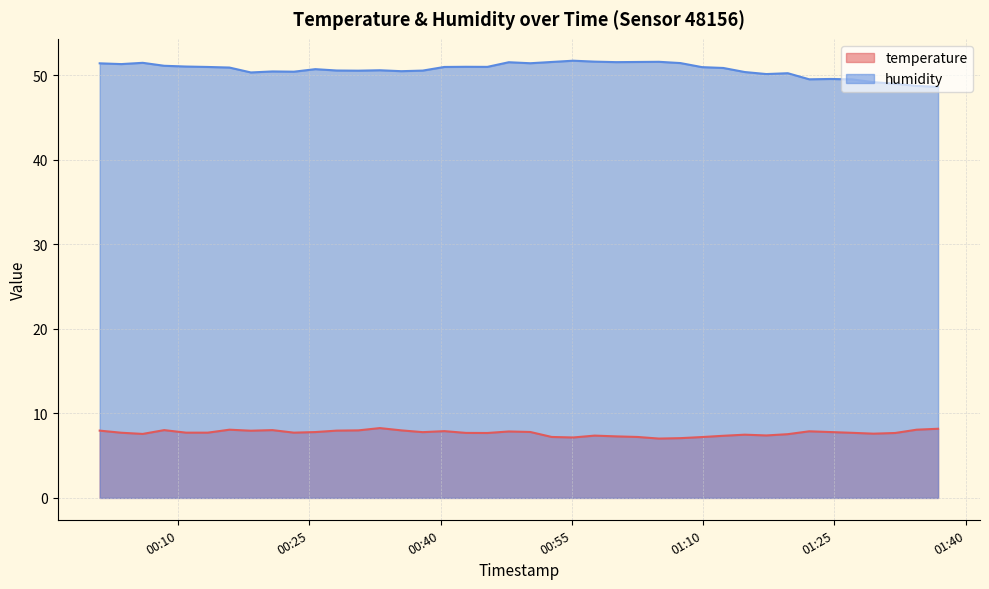

What is the label of the 2nd point from the right?

2023-03-25T01:34:23